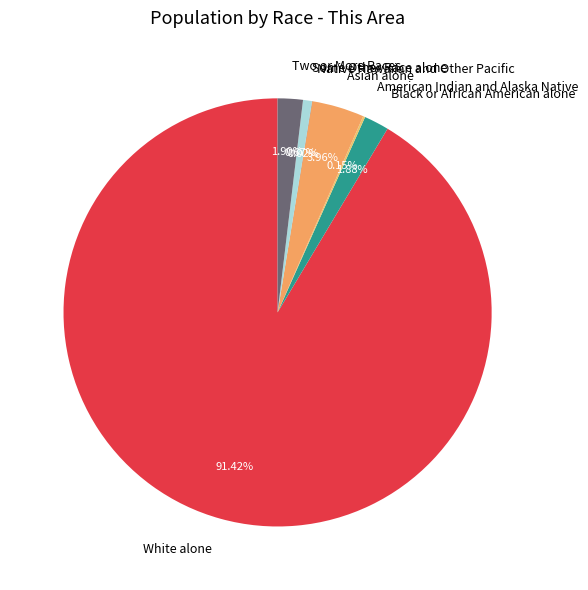

Which slice is the largest?

White alone